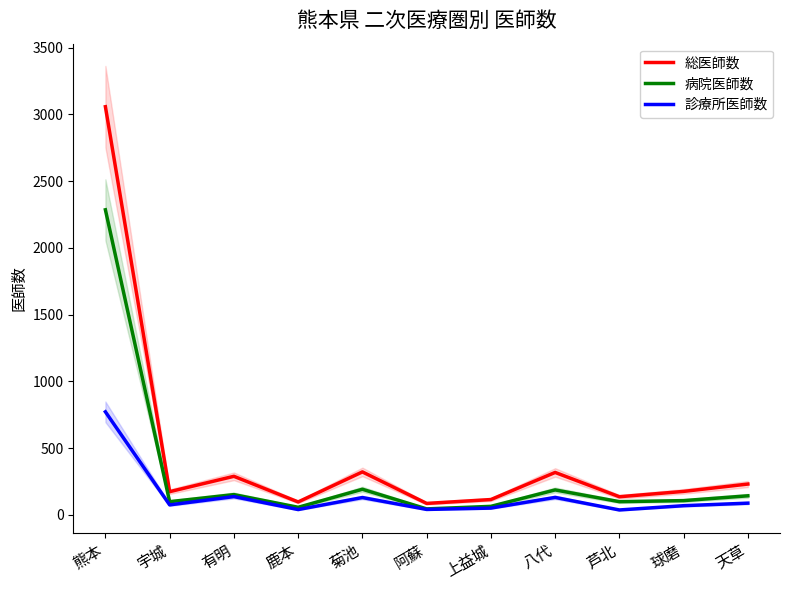

Read the 総医師数 value at 八代, to the nearest 100.

300